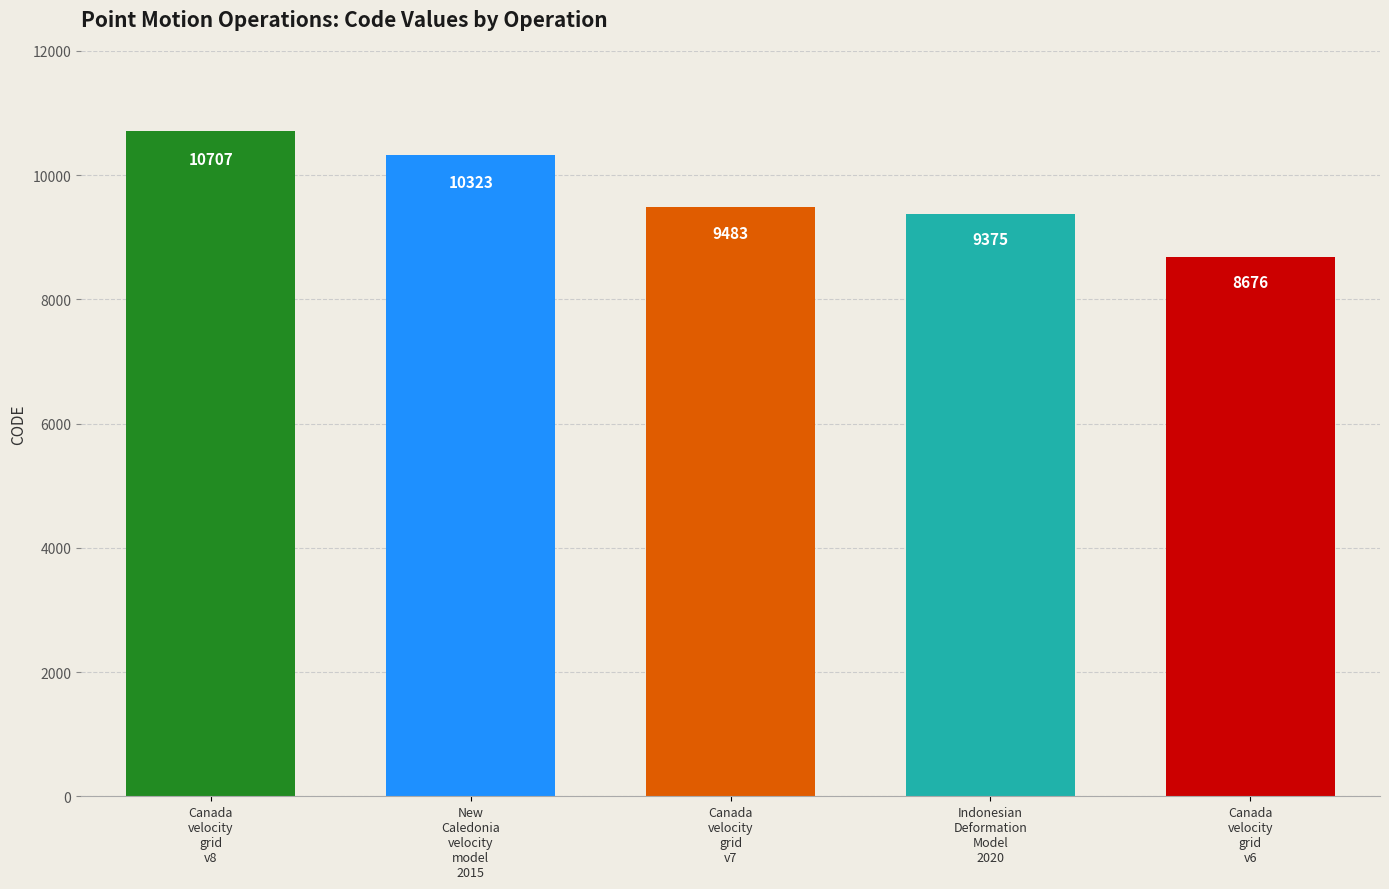

What is the approximate value at Canada
velocity
grid
v6, to the nearest 10?

8680